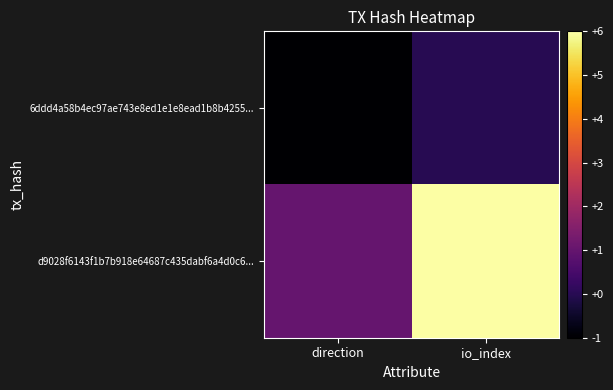

What is the difference between the highest and lowest values at direction?

2